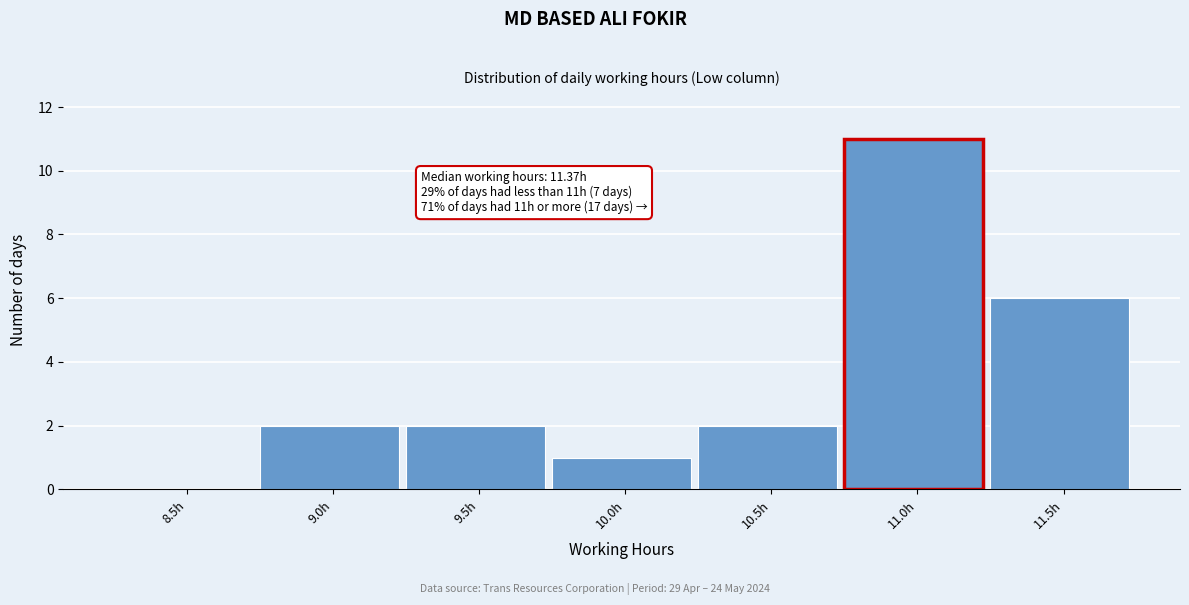

Reading right to left, transcribe all the data shown in this chart.

11.5h=6	11.0h=11	10.5h=2	10.0h=1	9.5h=2	9.0h=2	8.5h=0